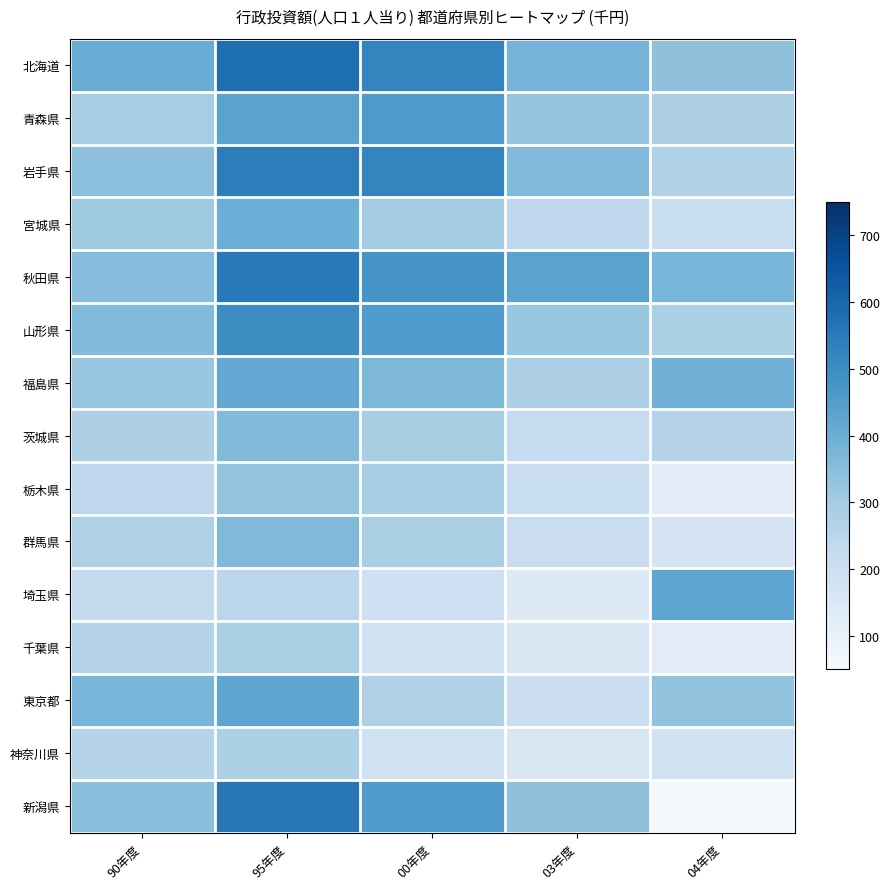

List the series in order of their peak value, highest first.

北海道, 新潟県, 秋田県, 岩手県, 山形県, 青森県, 埼玉県, 東京都, 福島県, 宮城県, 群馬県, 茨城県, 栃木県, 千葉県, 神奈川県